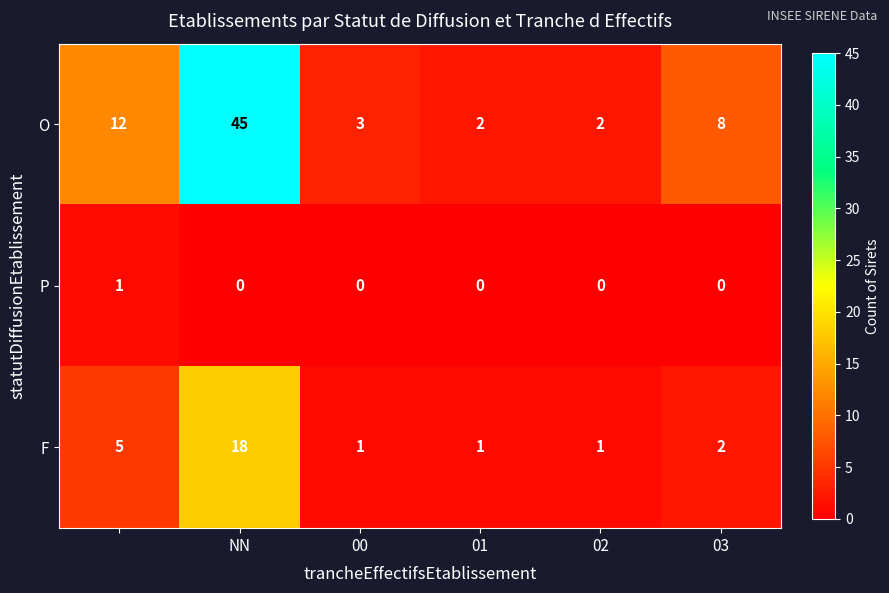

How many data points does each series have?

6